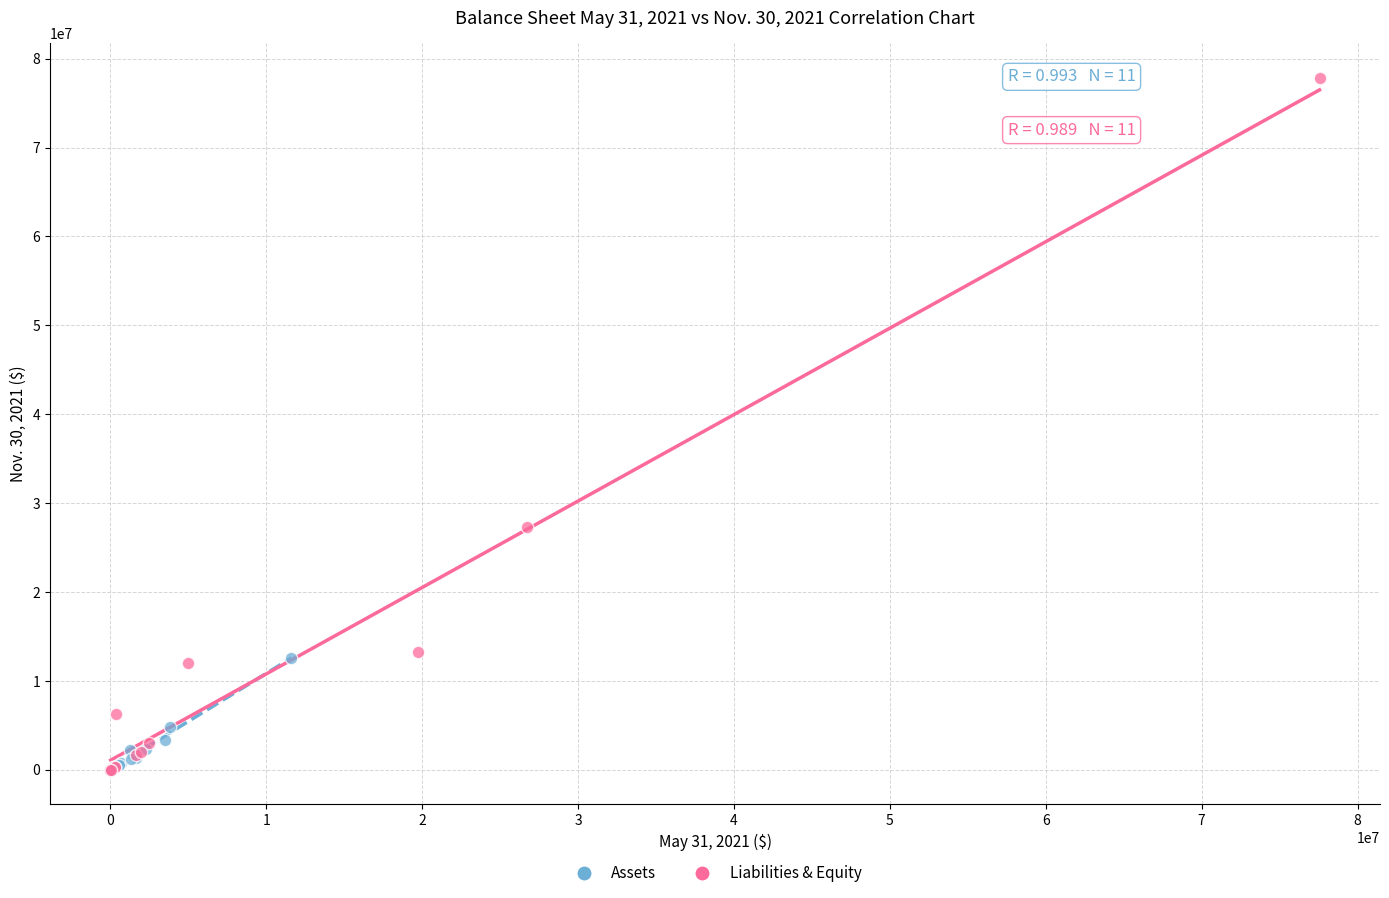

Which series reaches the maximum Y coordinate?

Liabilities & Equity